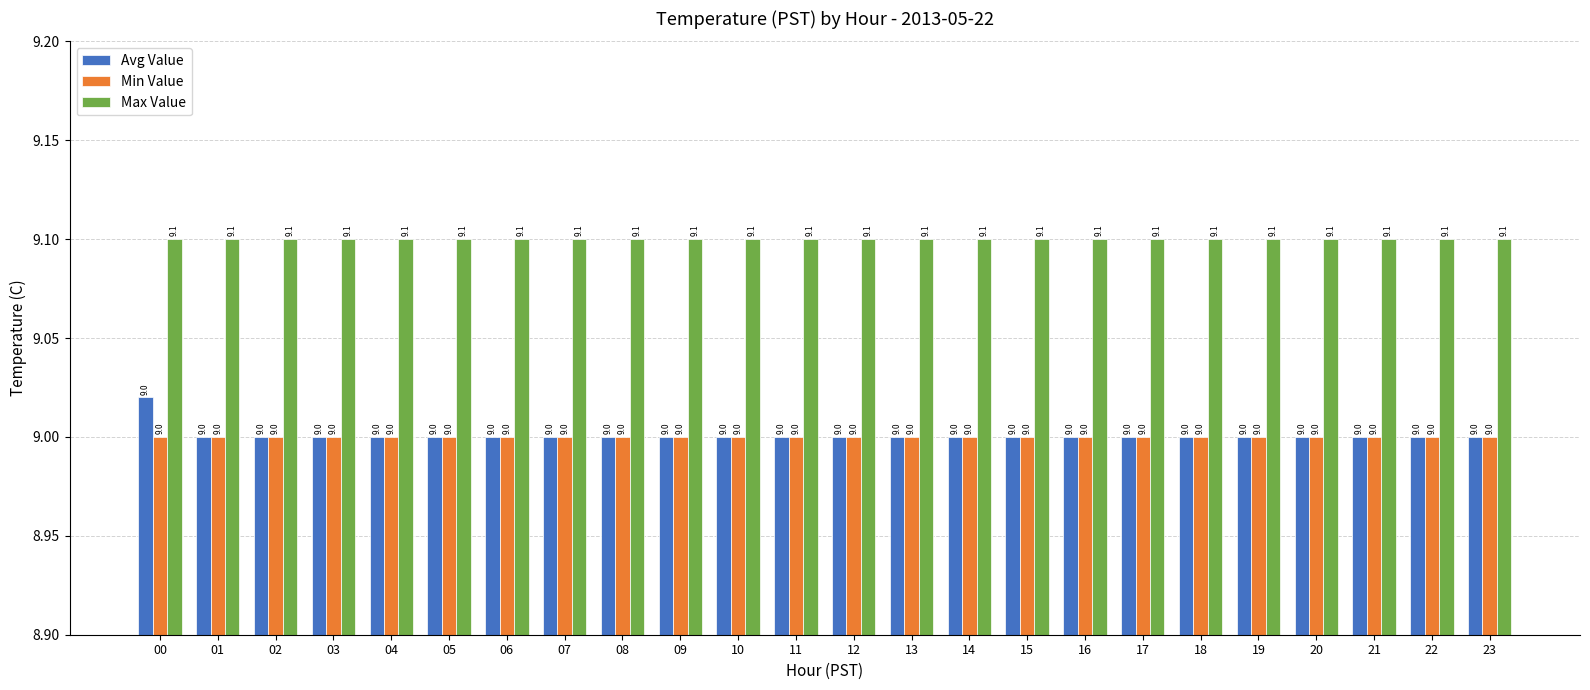

What is the approximate value of Avg Value at 22?

9.0